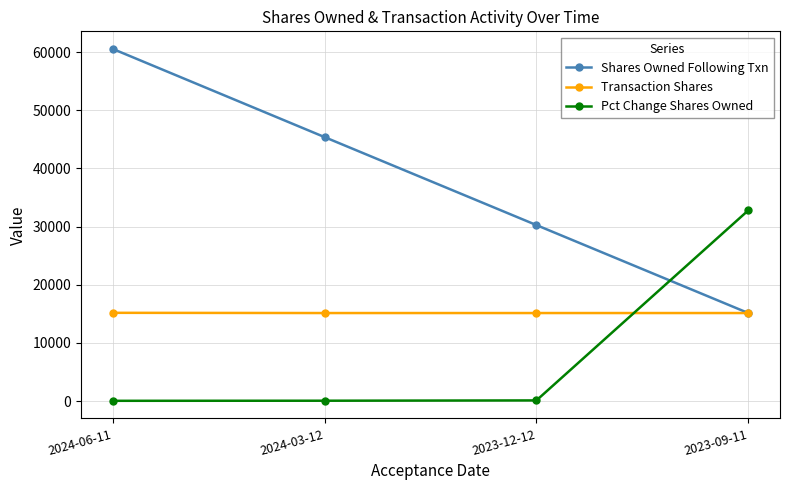

How many values in the Shares Owned Following Txn series are below 45367?

2